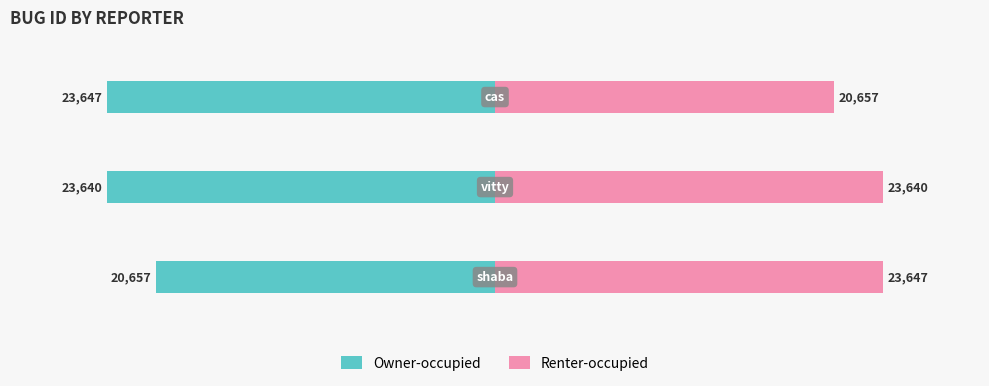

What is the maximum value for Renter-occupied?

23647